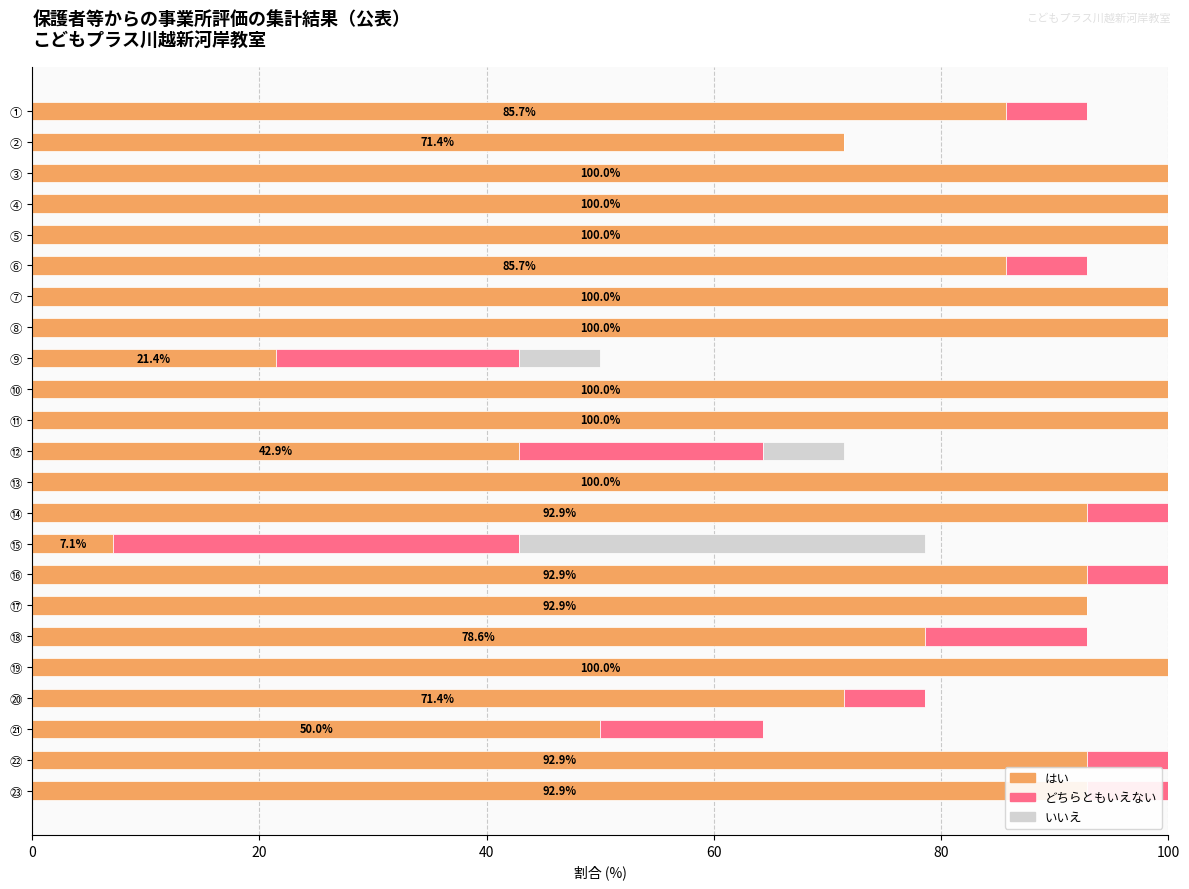

At which label is はい closest to 53?

㉑